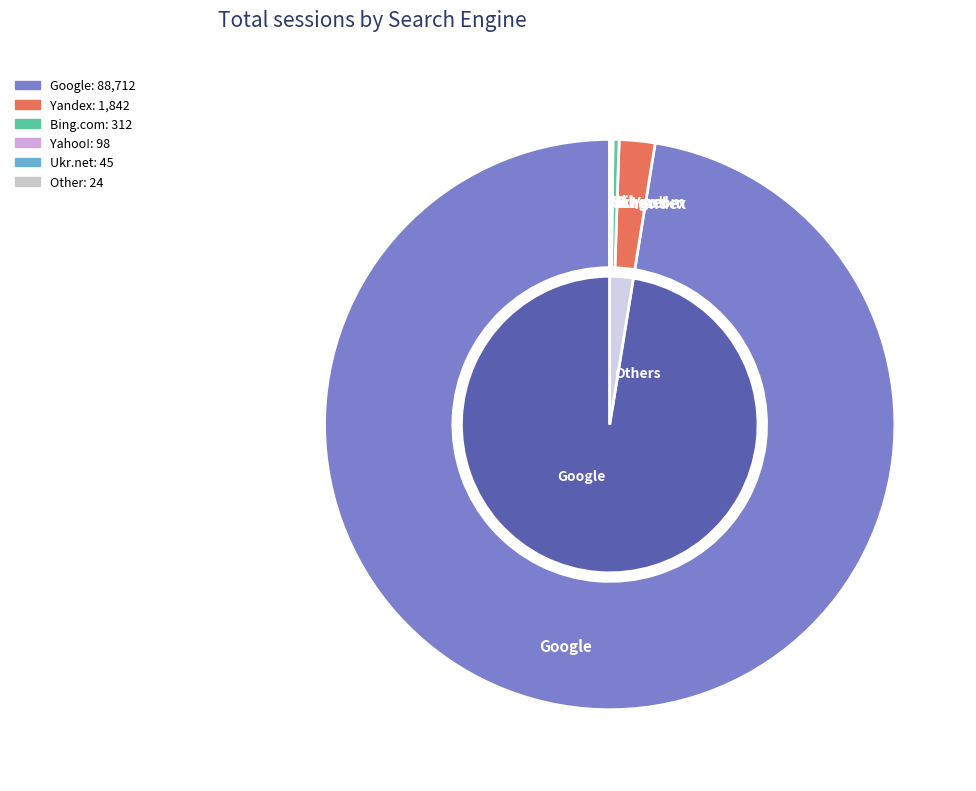

Rank the categories by value from highest to lowest.

Google, Yandex, Bing.com, Yahoo!, Ukr.net, Rambler, Mail.ru, AOL, I.ua